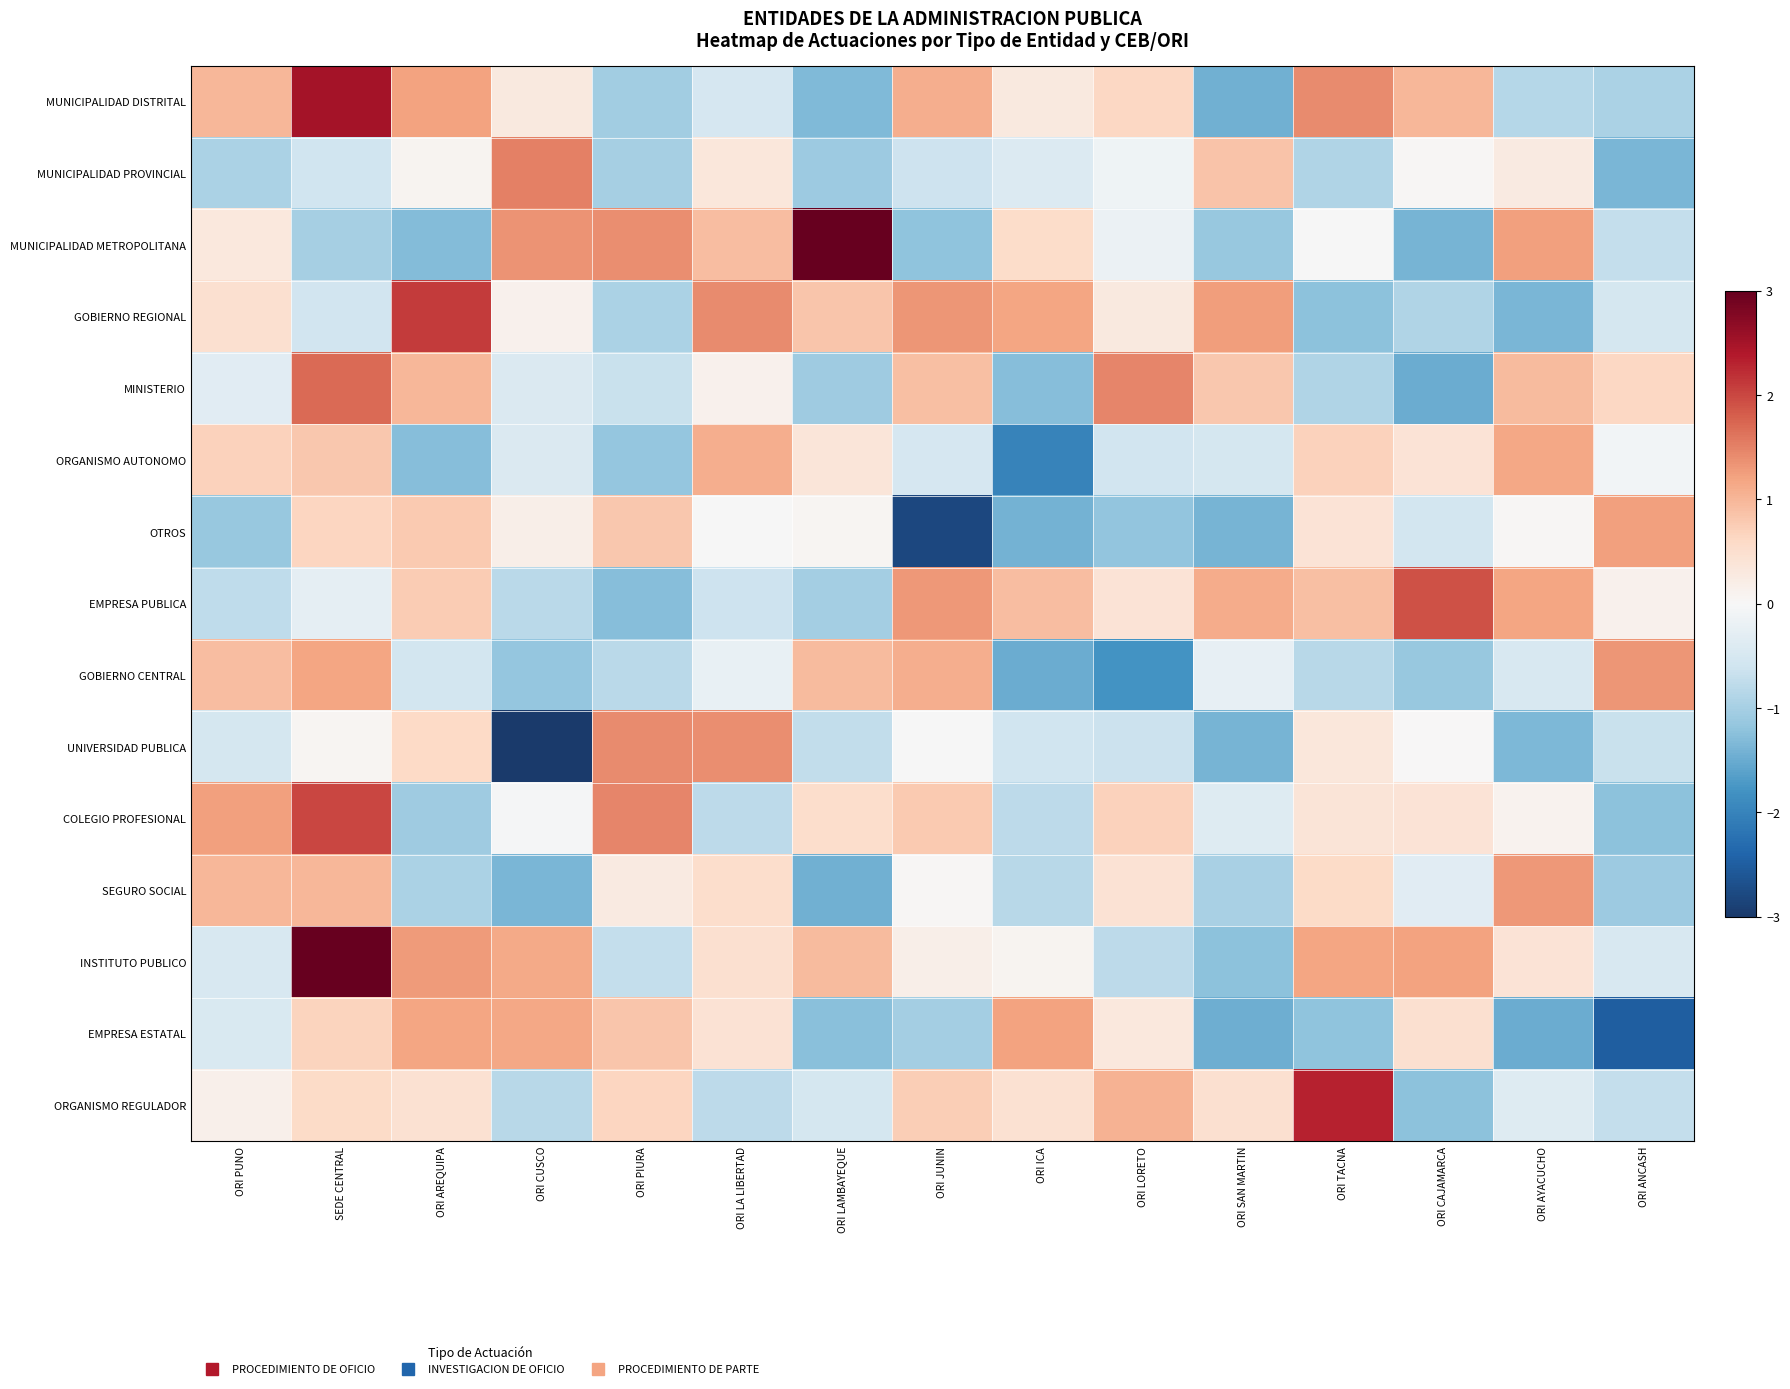

How many categories are shown in the chart?

15